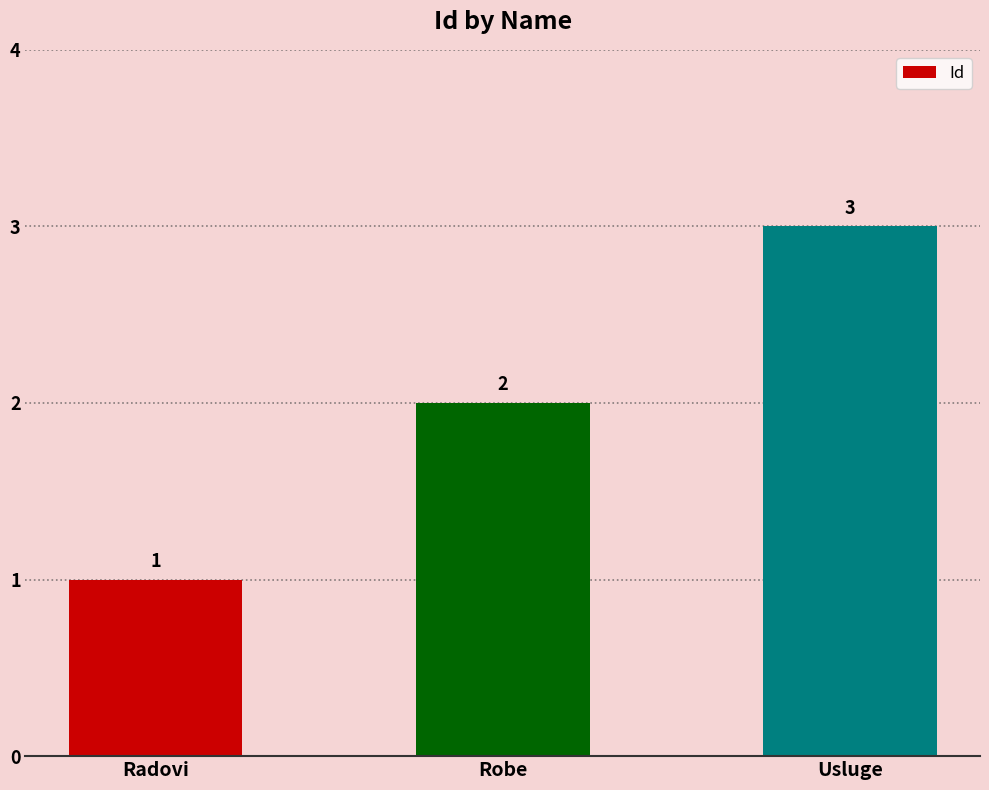

Reading left to right, extract all data points from this chart.

Radovi=1	Robe=2	Usluge=3